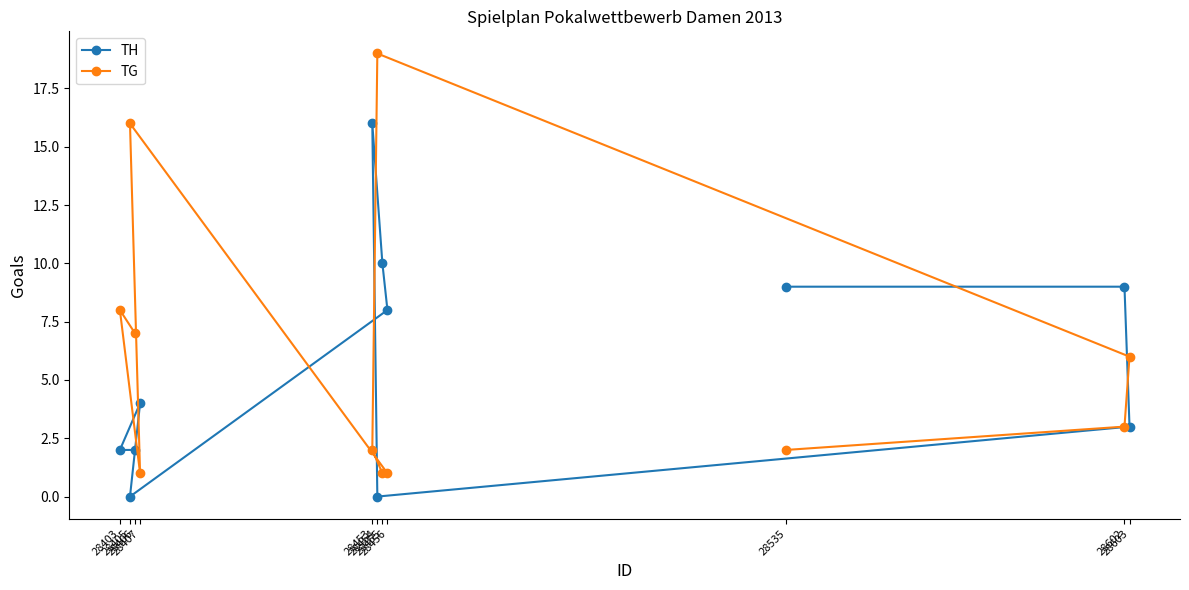

How many values in the TG series exceed 3?

5